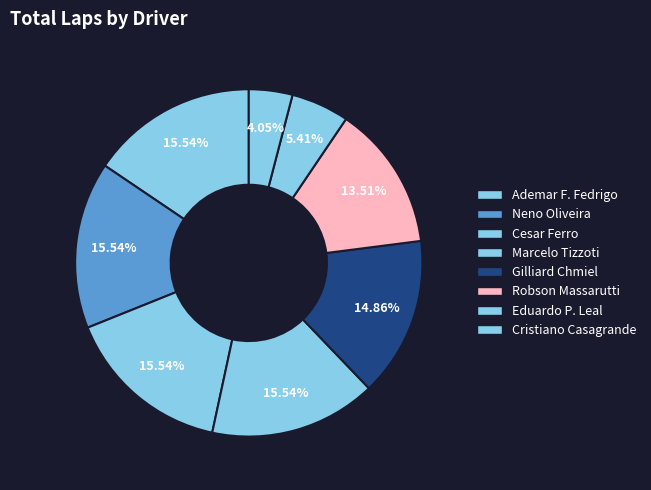

To the nearest percent, what percentage of the pie is Neno Oliveira?

16%